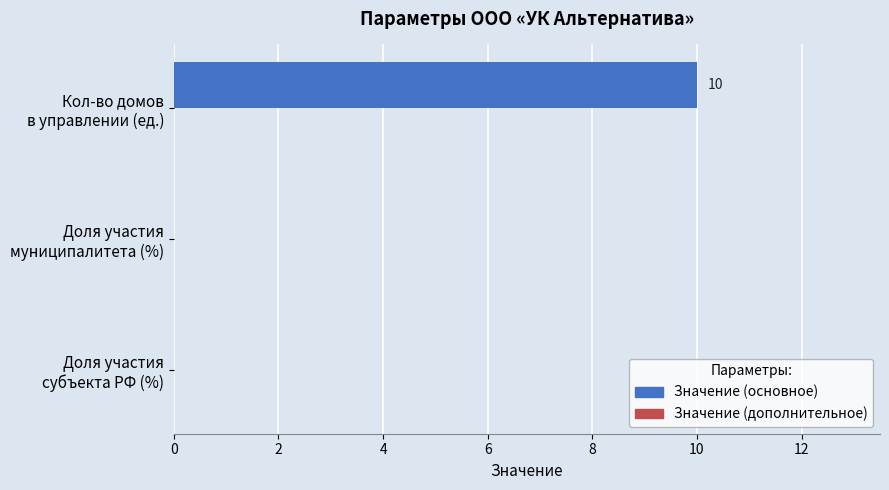

How many series are shown in this chart?

1